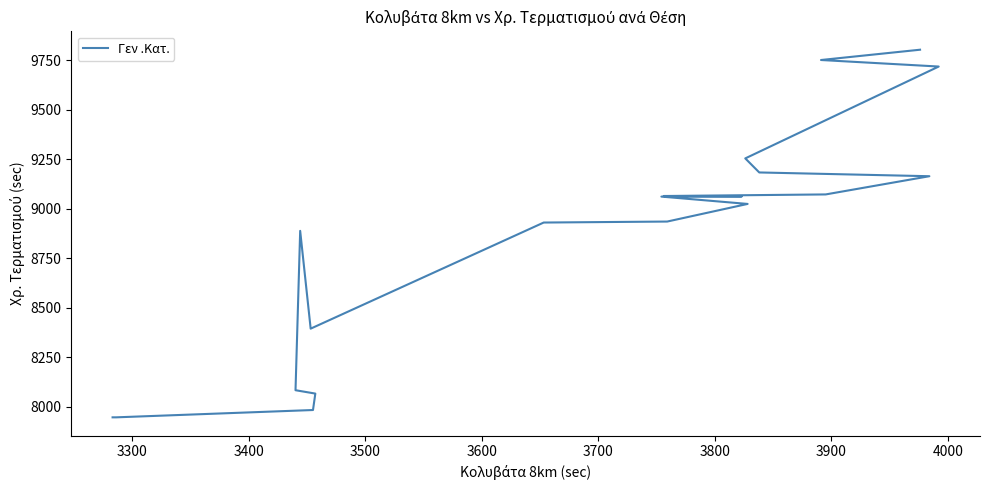

True or false: there are more than 0 points higher than both neighbors.

True